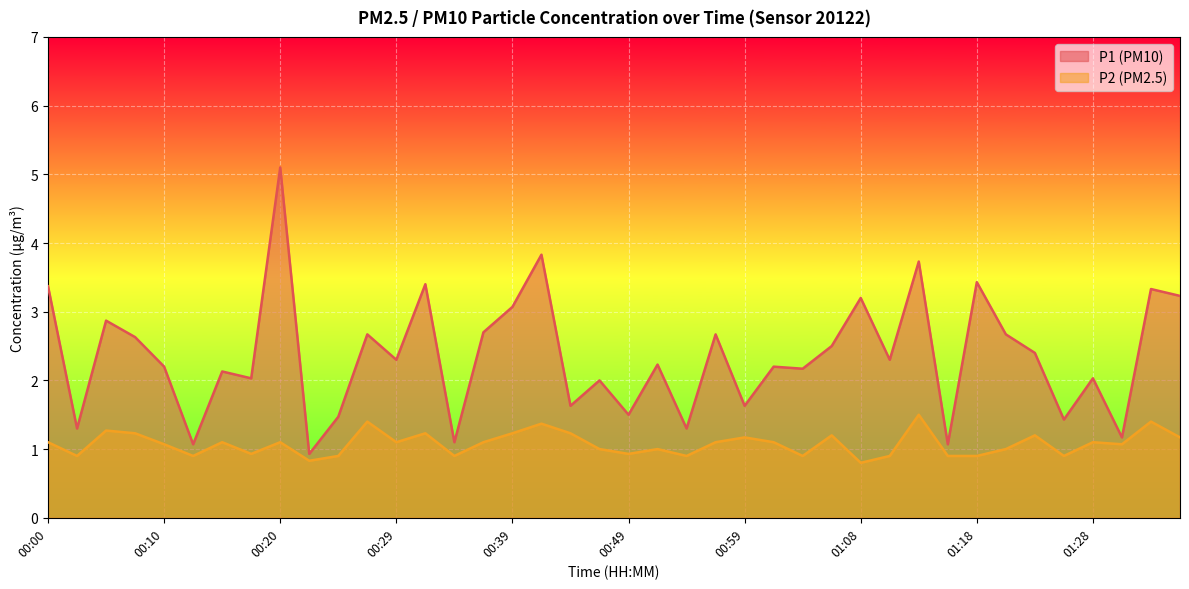

The value of P1 at 00:00 is 3.4. True or false?

True